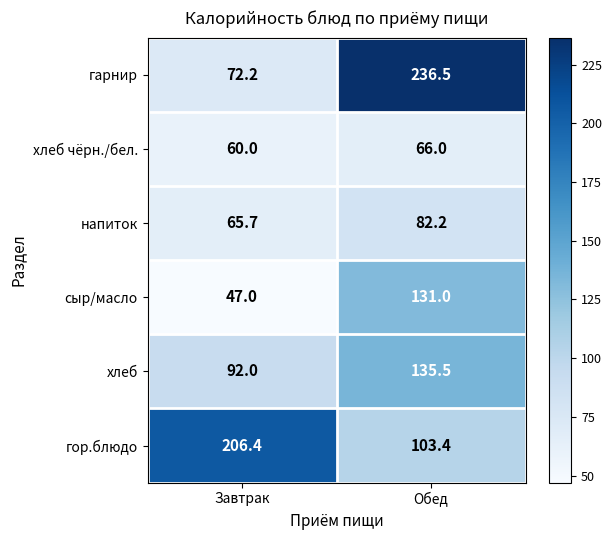

What is the total value across all series at Обед?

754.6